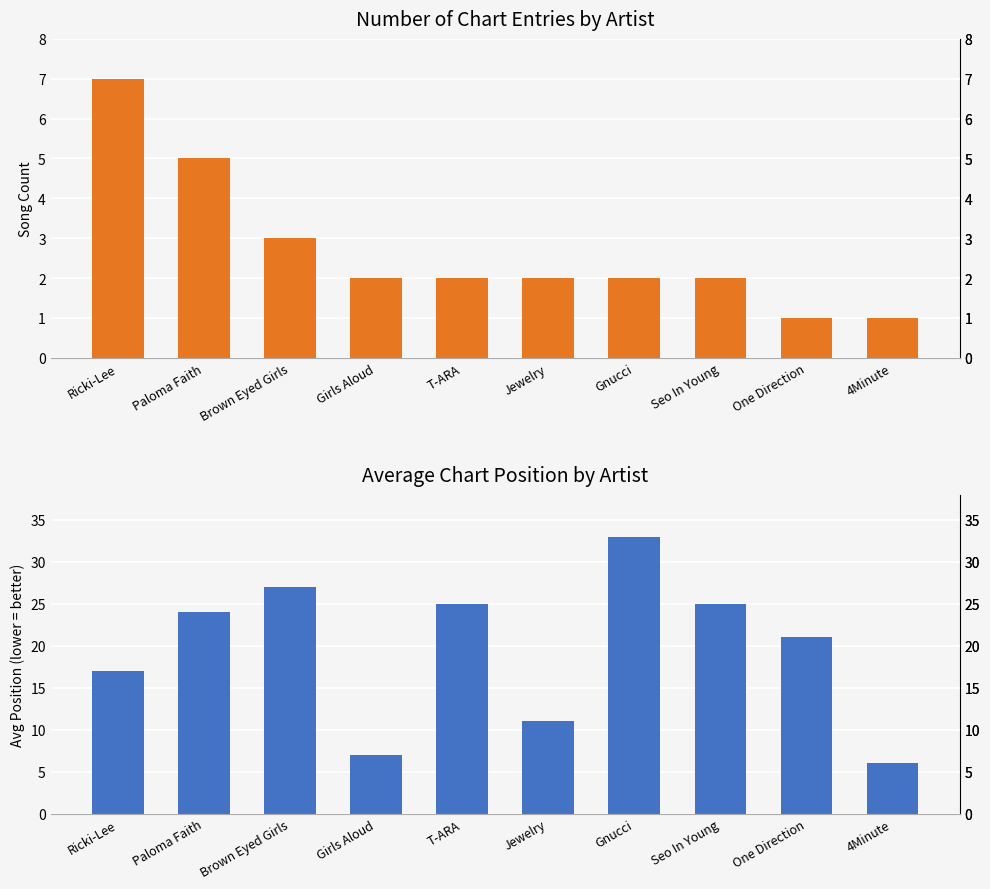

What is the label of the 4th bar from the left?

Girls Aloud